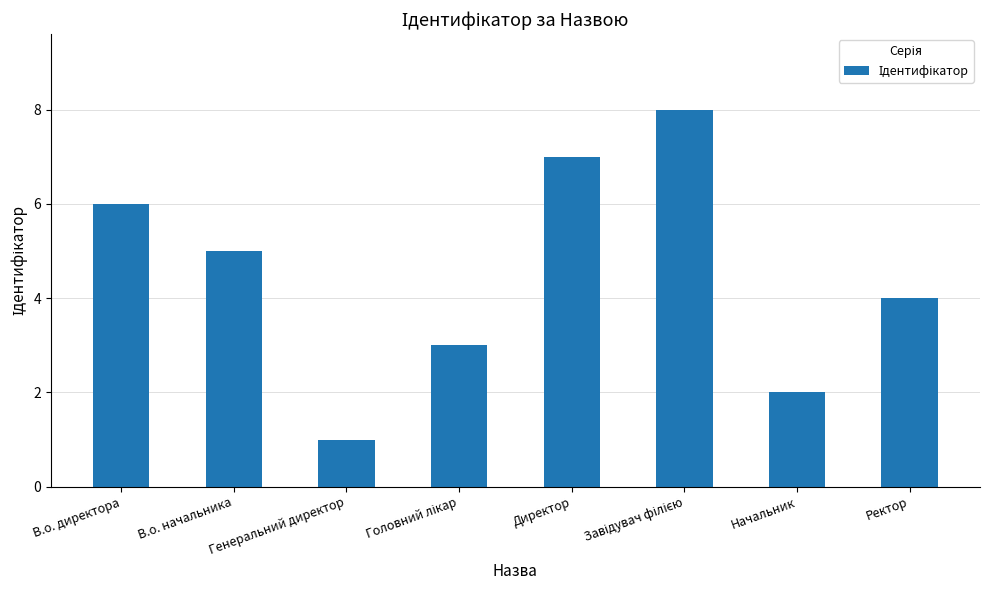

Where does the data first go above 5?

В.о. директора